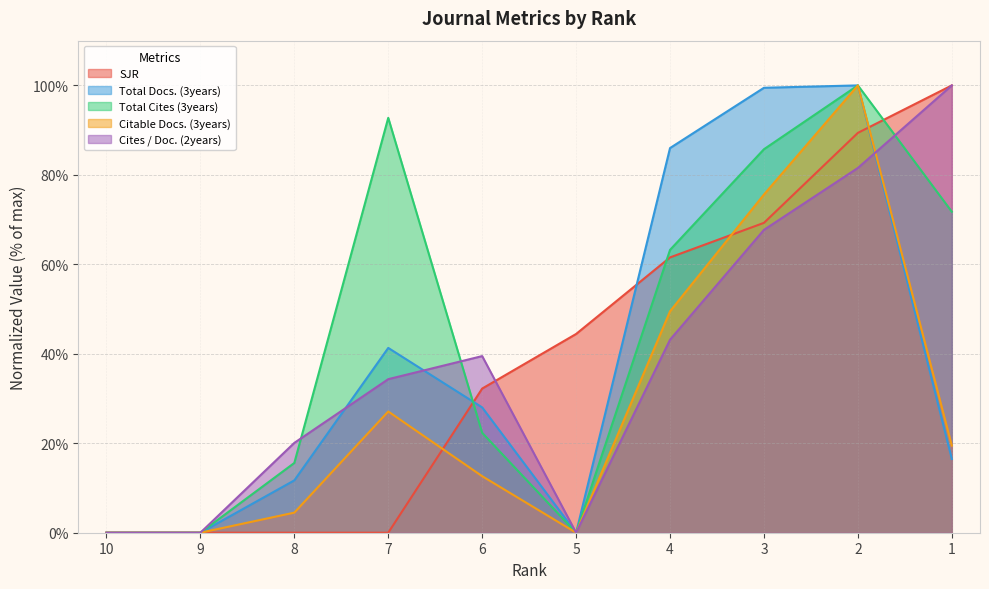

Which series has the largest total across all categories?

Total Cites (3years)